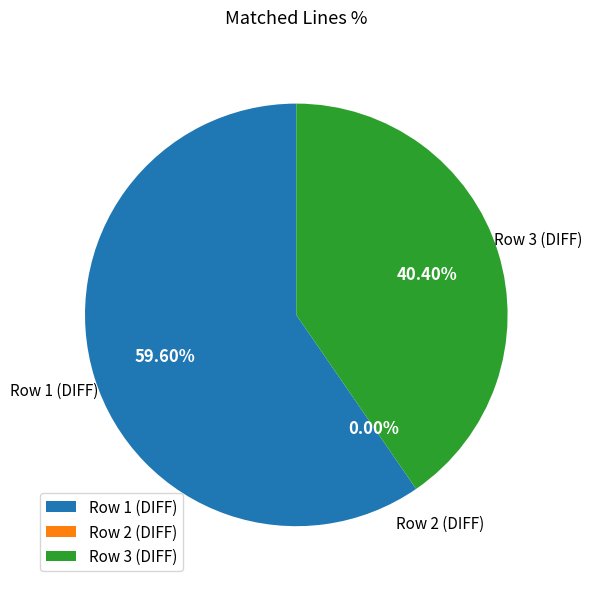

Is it true that Row 1 (DIFF) is 68% of the pie?

False